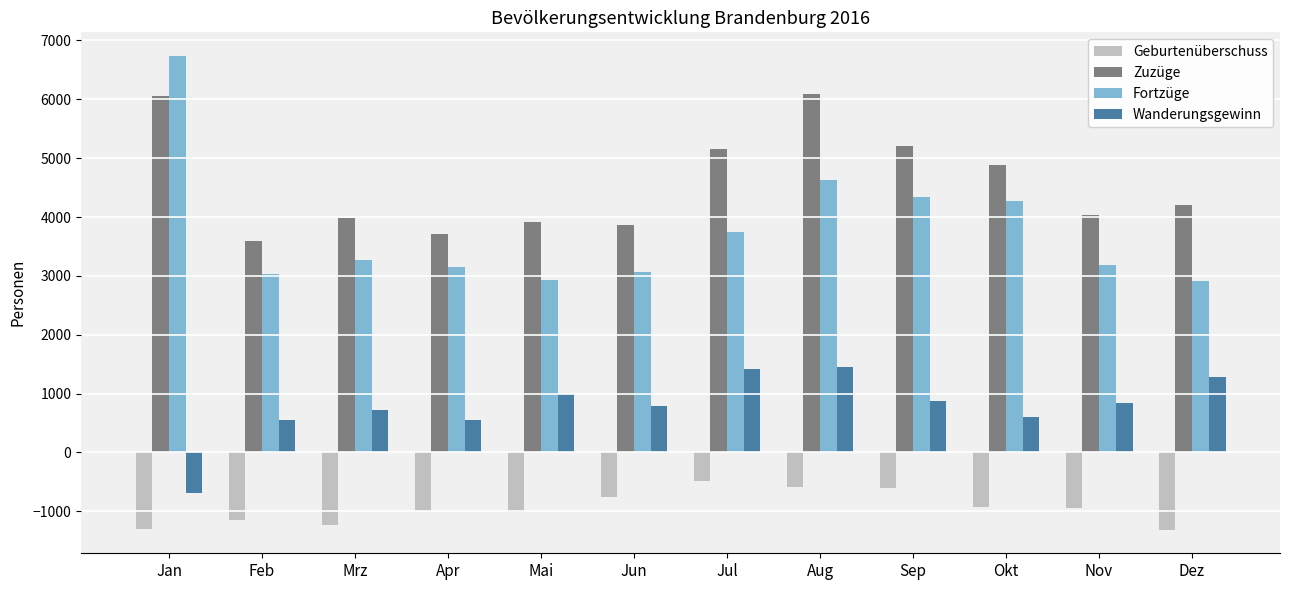

What is the total value across all series at Jun?

6961